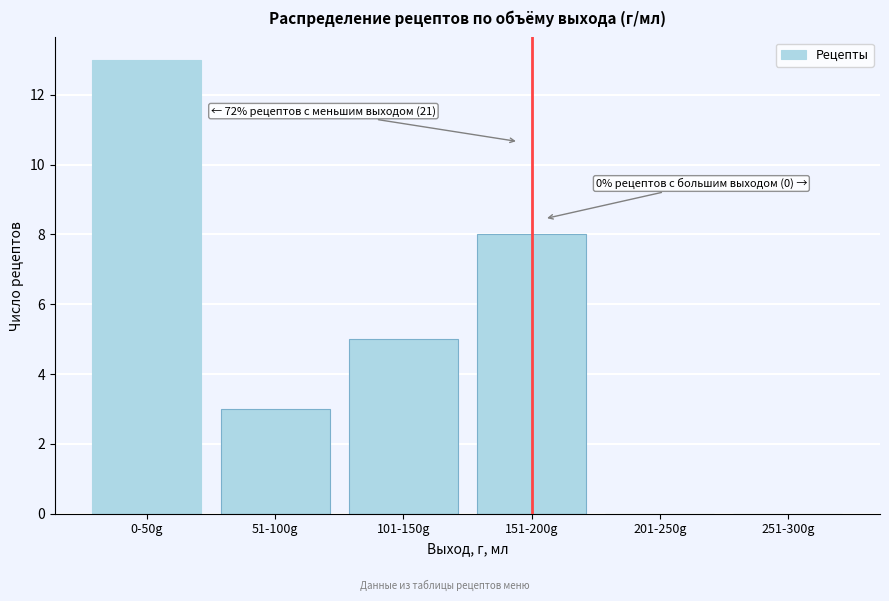

Reading left to right, what are all the values shown in this chart?

0-50g=13	51-100g=3	101-150g=5	151-200g=8	201-250g=0	251-300g=0